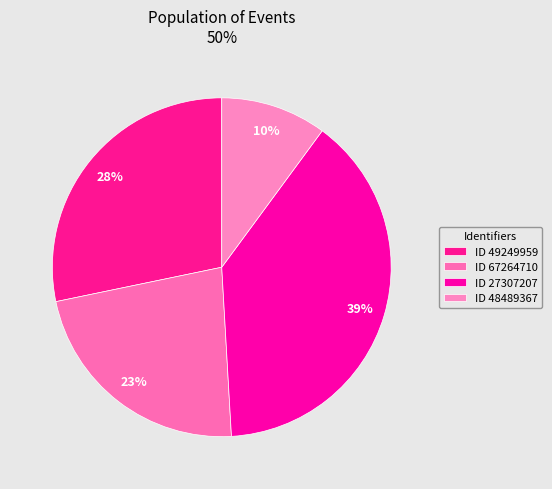

Count the number of slices in the pie.

4